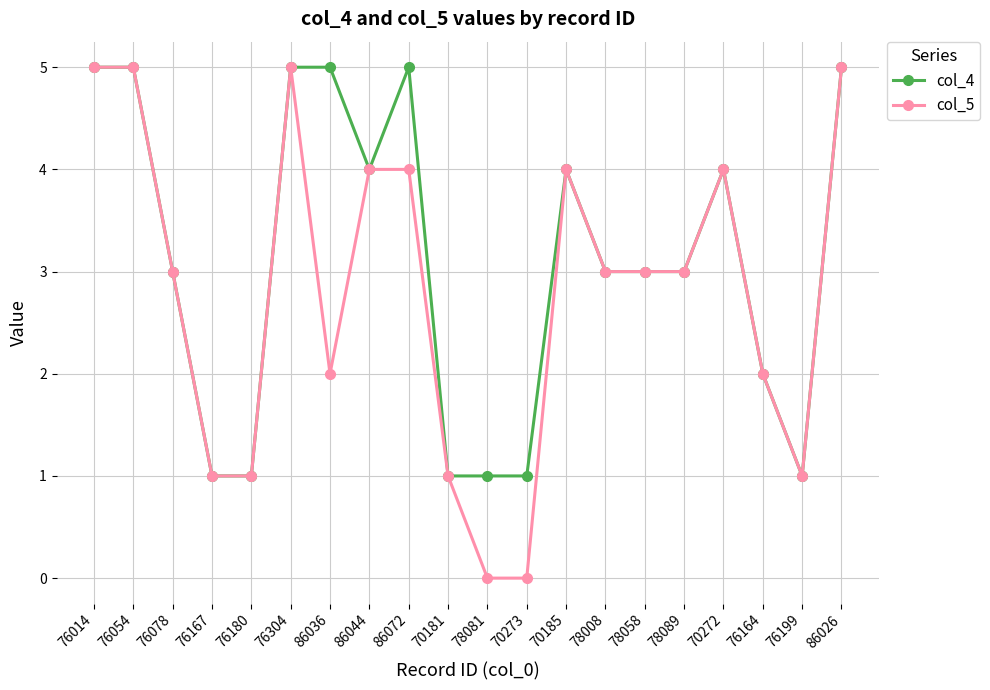

What is the label of the 5th point from the right?

78089